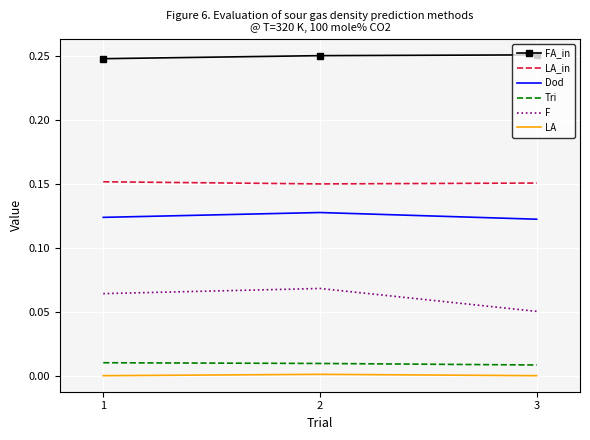

Is it true that Tri equals 0.0 at 2?

True